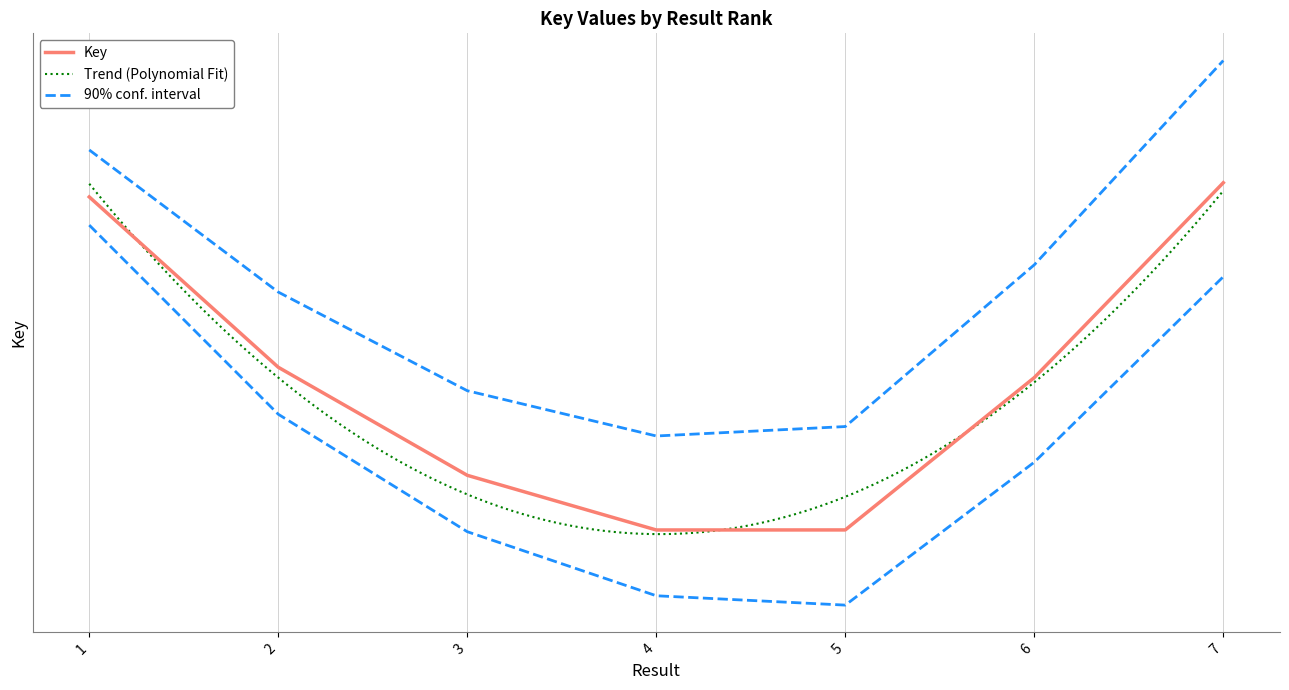

The chart shows a value of 212494295 at 5. True or false?

True